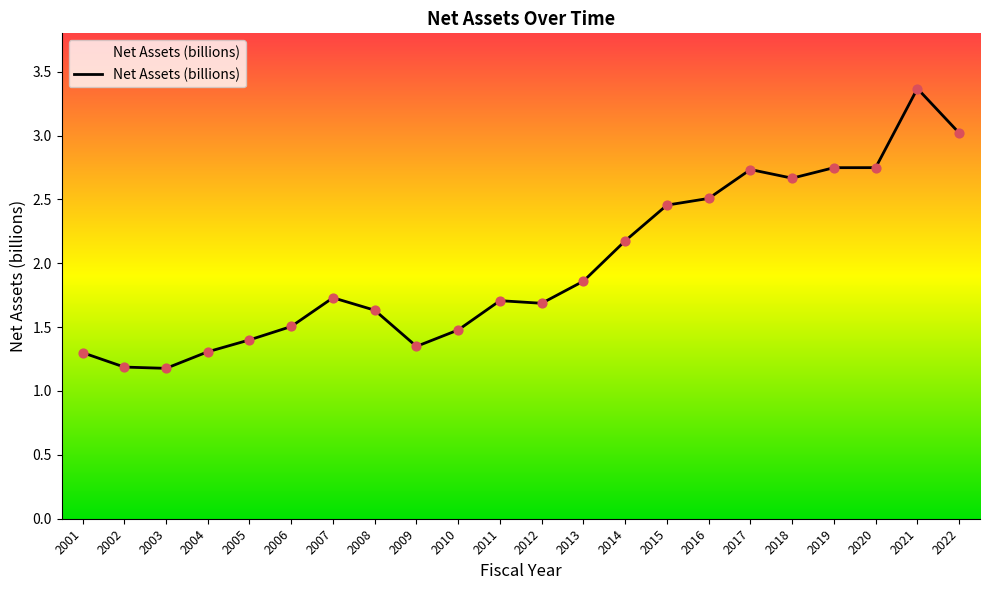

What is the change in value from 2006 to 2019?

+1.2